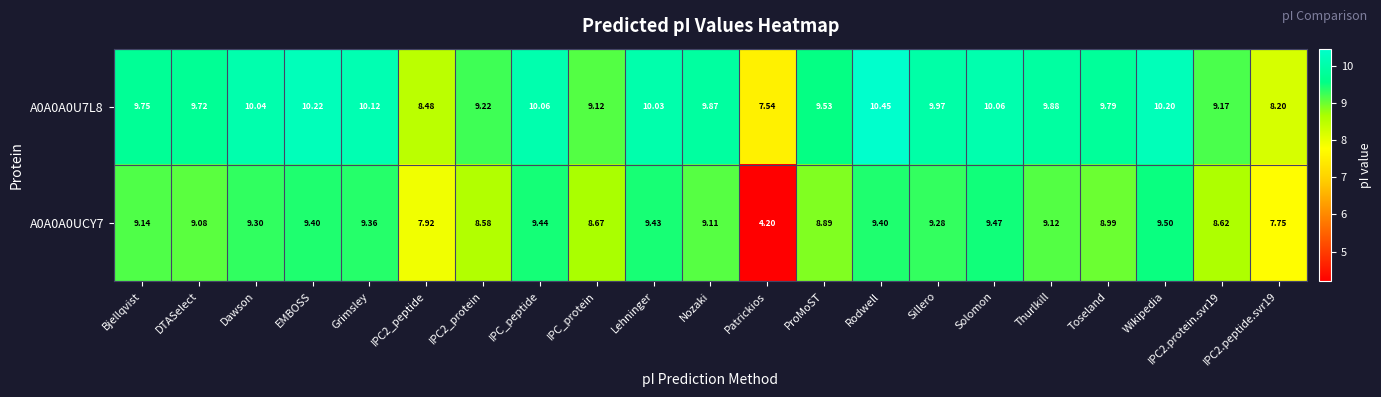

Where does the A0A0A0U7L8 series first go above 9?

Bjellqvist